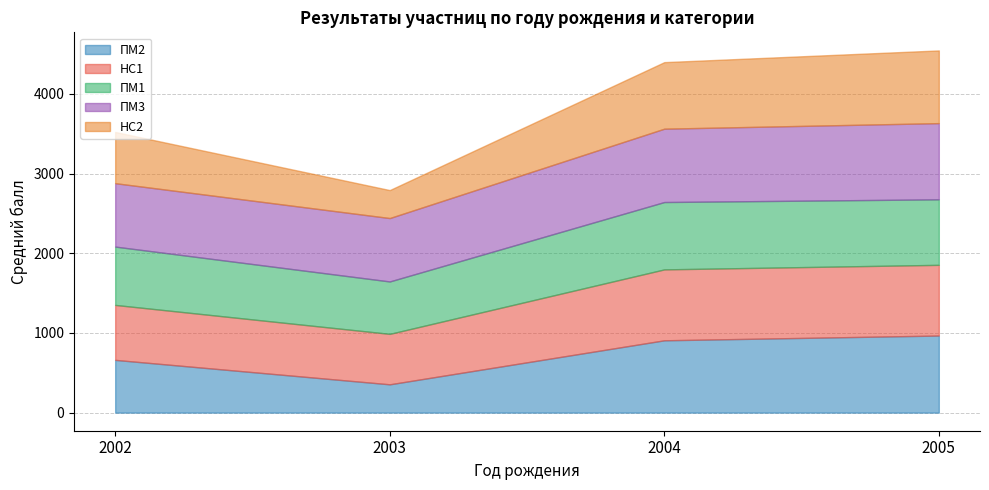

The ПМ2 series shows 1163.9 at 2002. True or false?

False